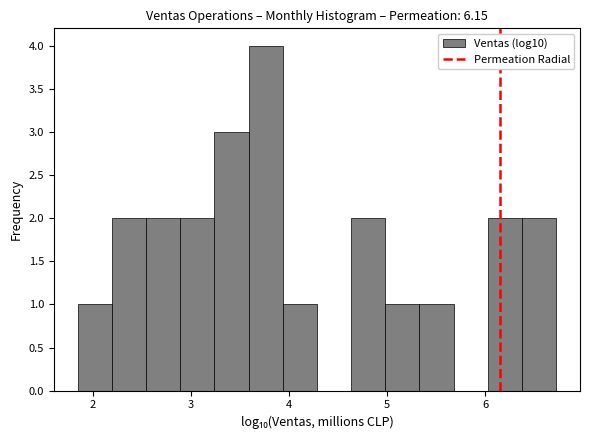

Around what value on the x-axis is the tallest bar? Give the approximate position of its centre, as read against the axis.

3.8